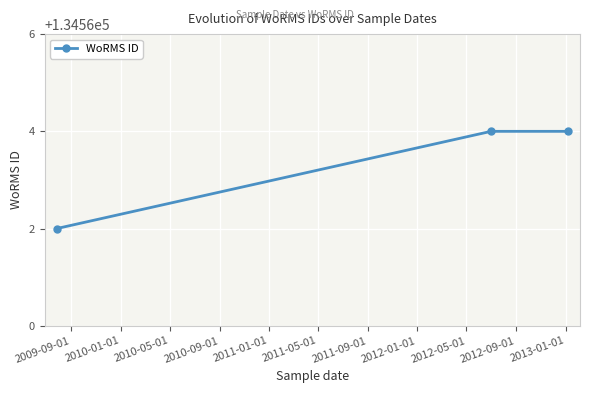

How many values are below 134564?

1